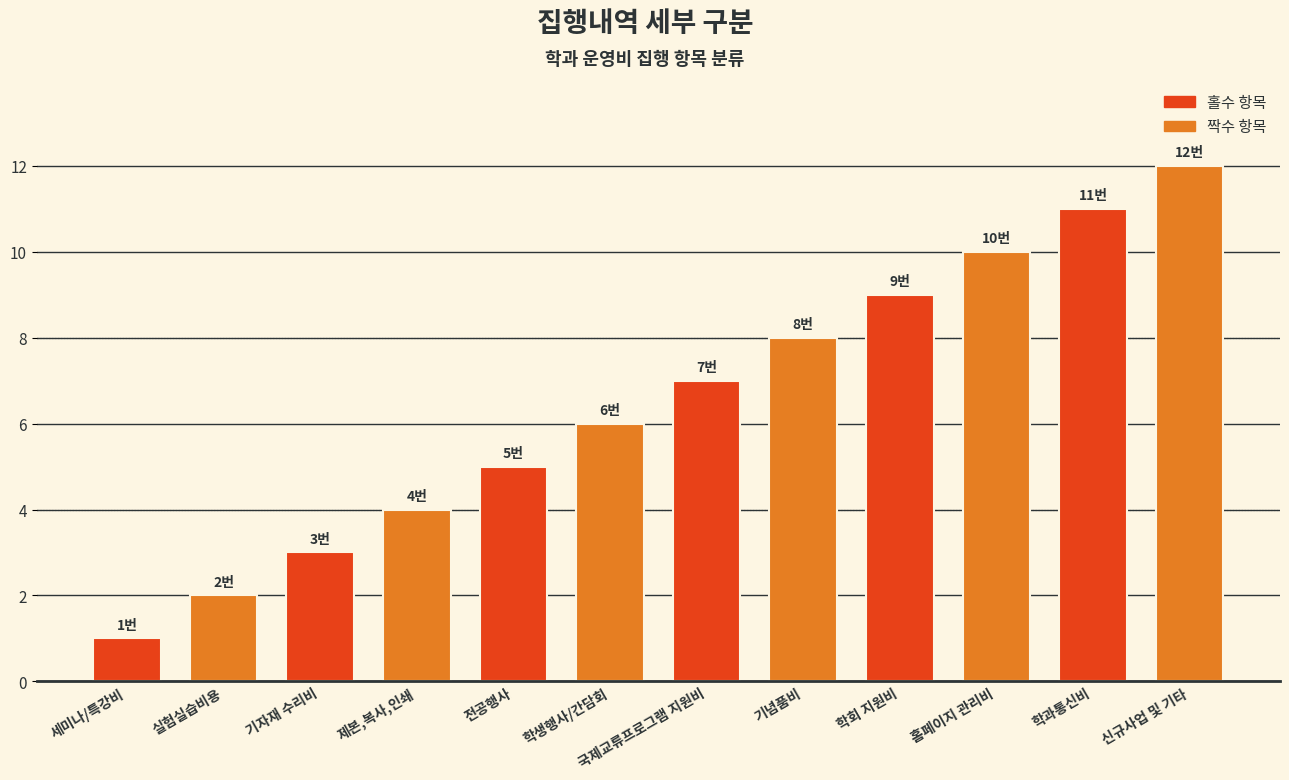

What is the change in value from 세미나/특강비 to 학생행사/간담회?

+5